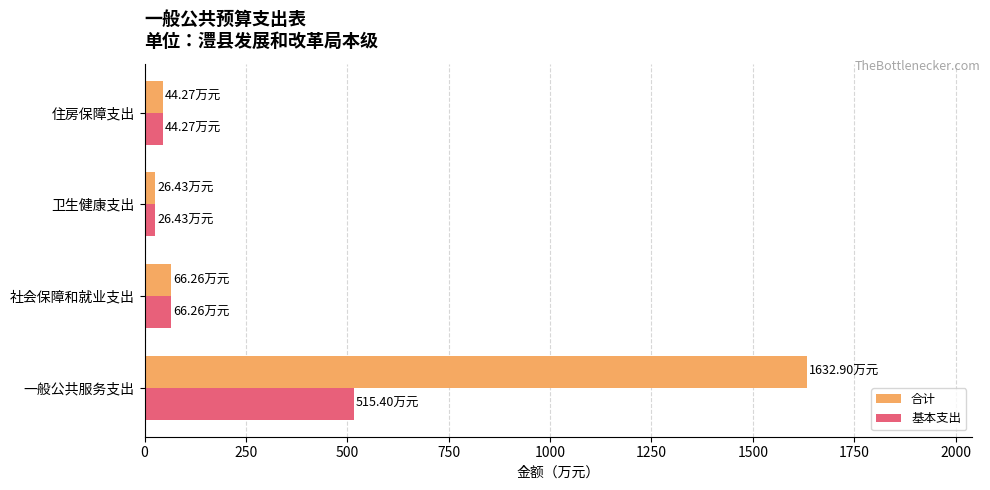

What is the difference between the maximum and minimum values in the 基本支出 series?

489.0